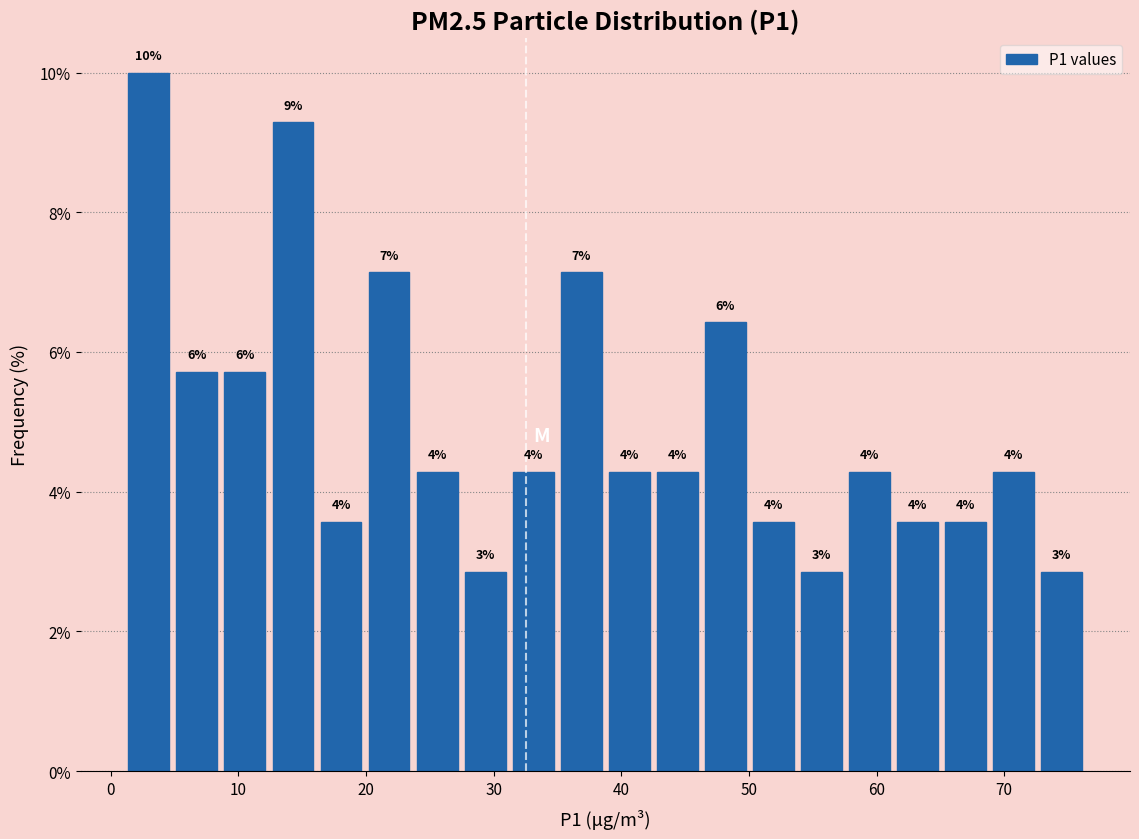

Read against the x-axis, roughly where is the centre of the tallest bar?

3